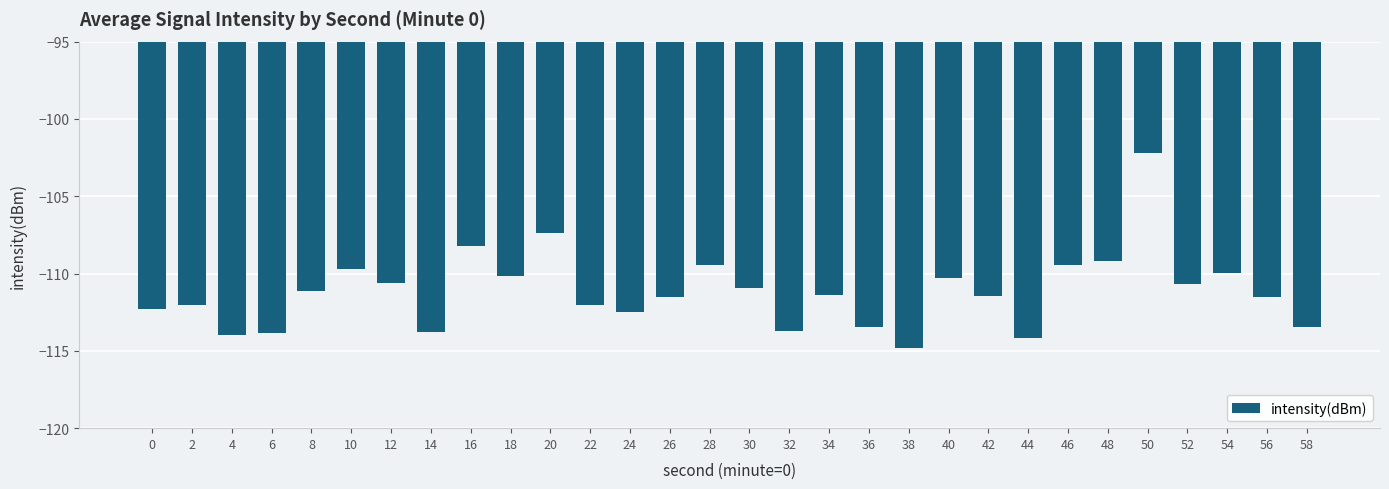

Between 42 and 30, which is larger?

30